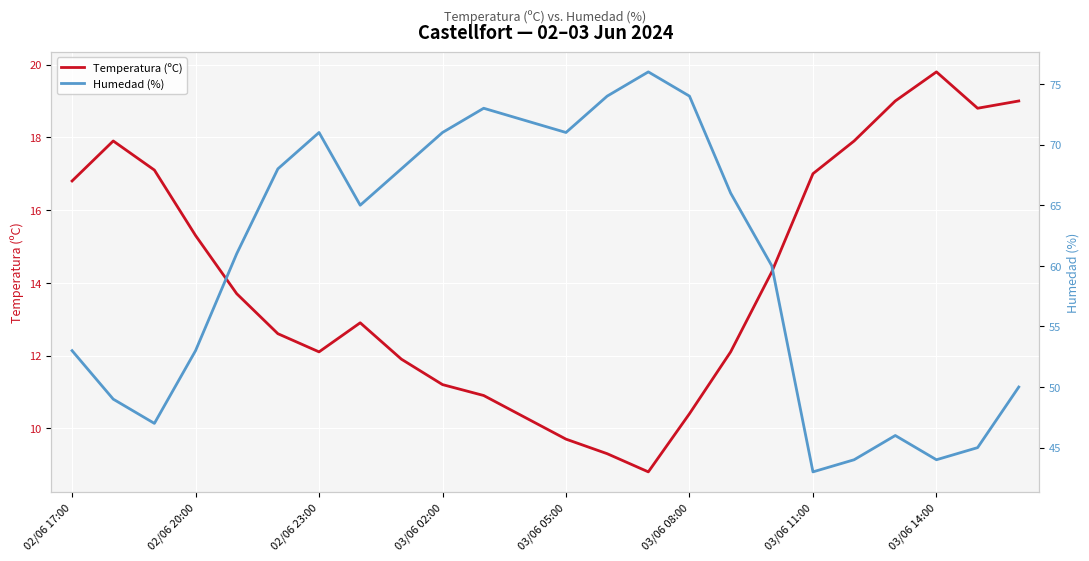

How many data points does each series have?

24